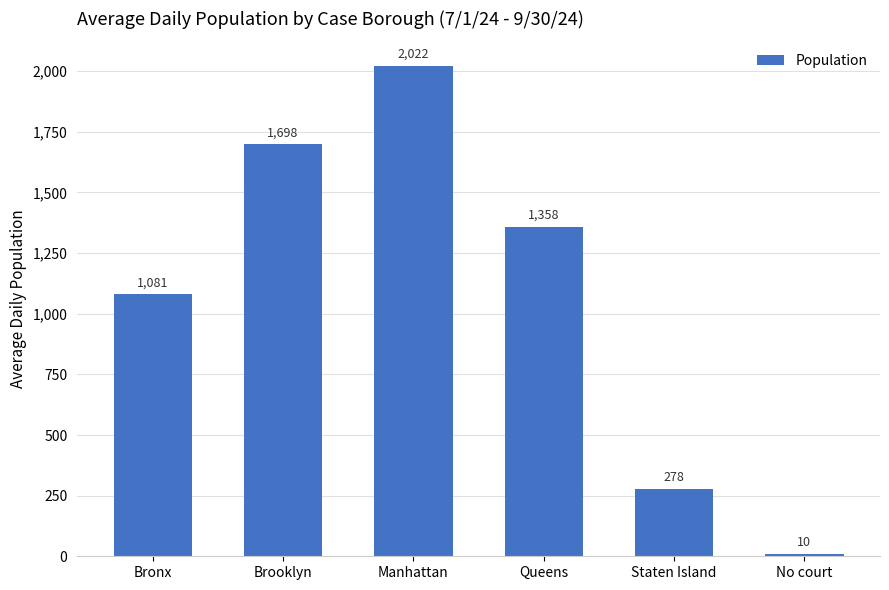

What is the sum of the values at No court and Brooklyn?

1708